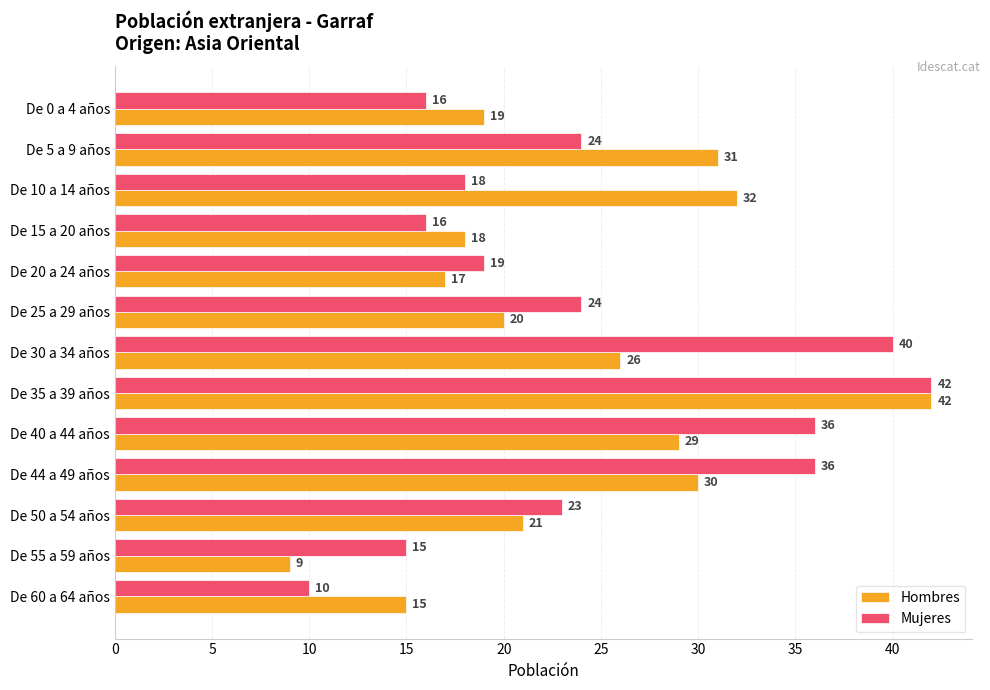

What is the average value of the Hombres series?

24